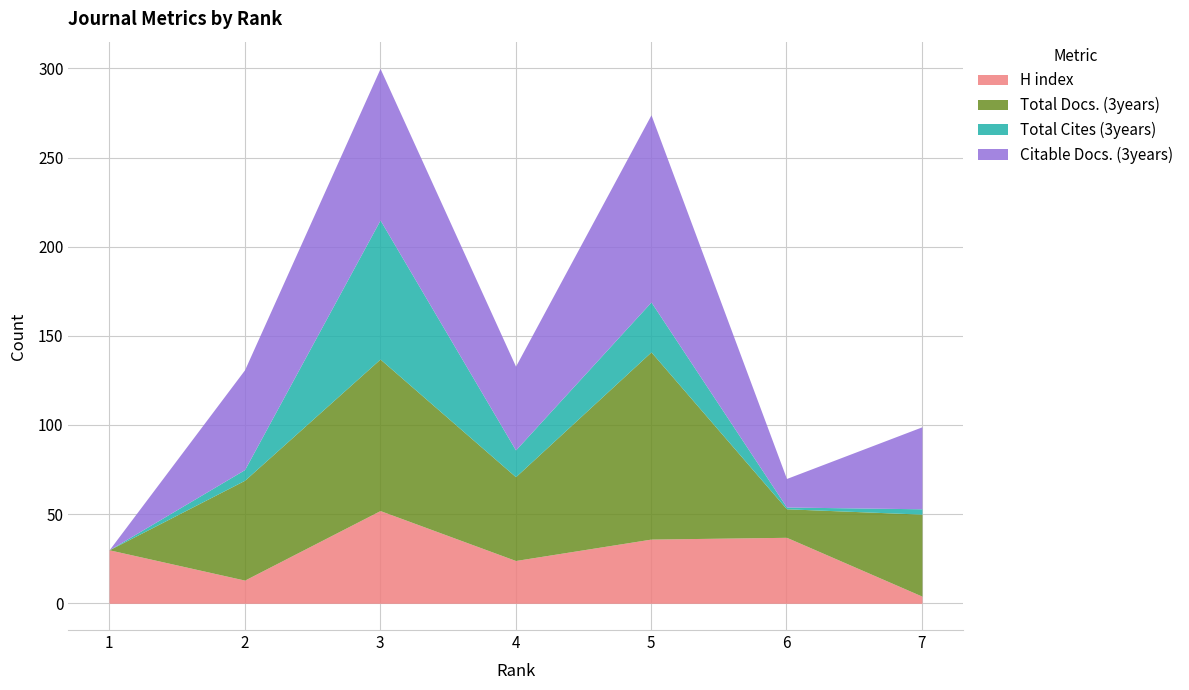

Which series ends up on top after the final intersection of H index and Total Cites (3years)?

H index